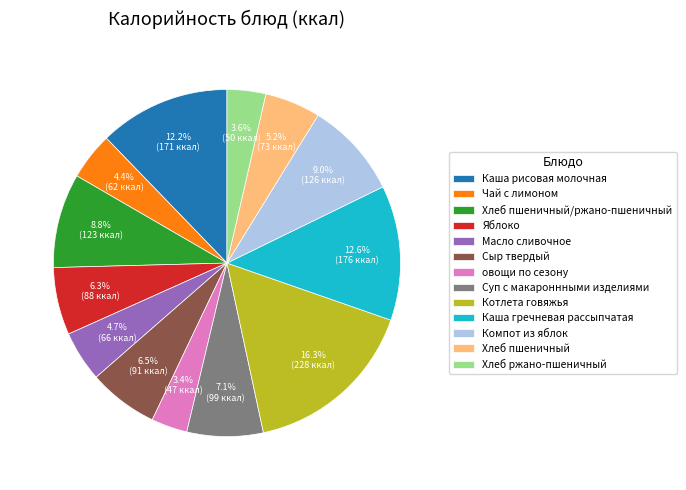

Combined, what portion of the pie is Компот из яблок and Хлеб пшеничный/ржано-пшеничный?

17.8%